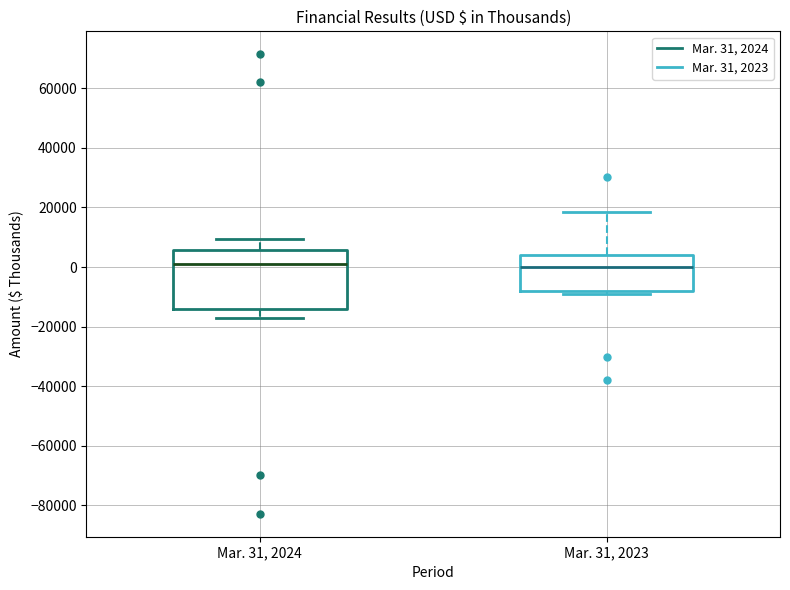

Reading left to right, read every box against the y-axis: the position of its median line, the range the box covers, and the ends of its whiskers. The values are not printed on the chart, so give them approximately, as read against the axis.

Mar. 31, 2024: median 0, box -14000 to 6000, whiskers -18000 to 10000
Mar. 31, 2023: median 0, box -8000 to 4000, whiskers -10000 to 18000